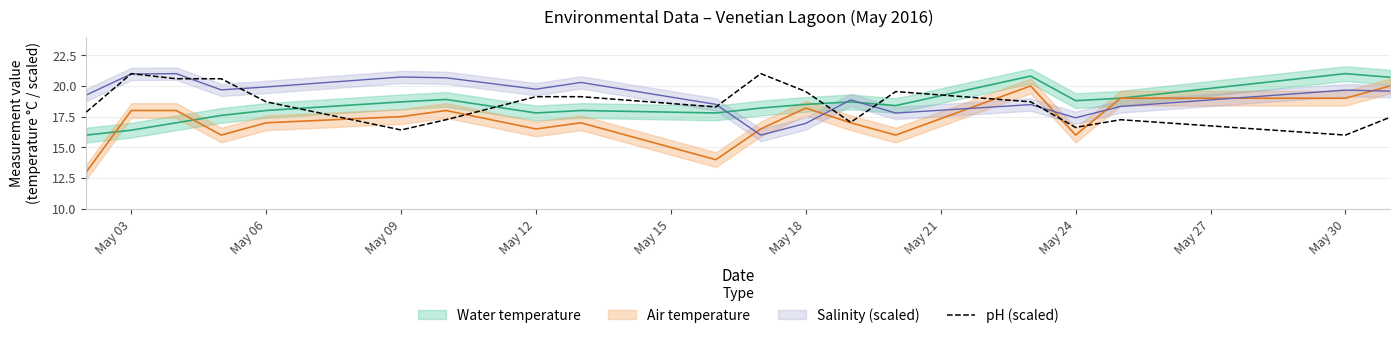

The pH (scaled) series shows 23.6 at May 24. True or false?

False